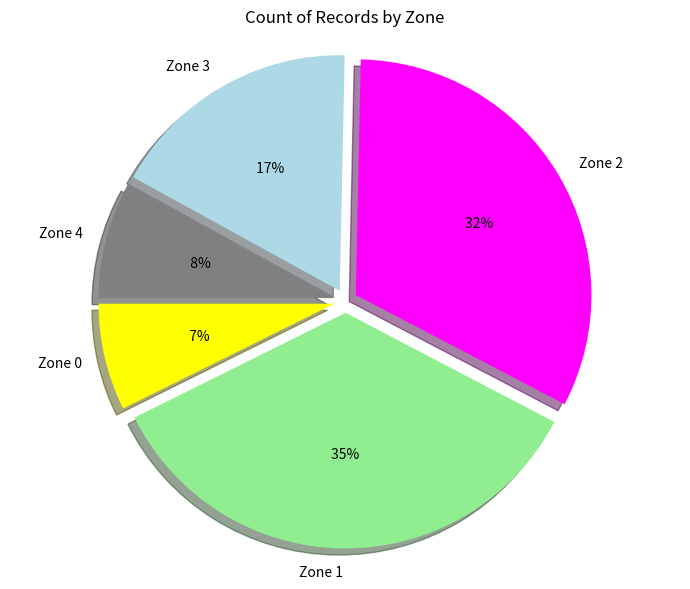

Combined, do Zone 4 and Zone 3 account for over 50%?

No